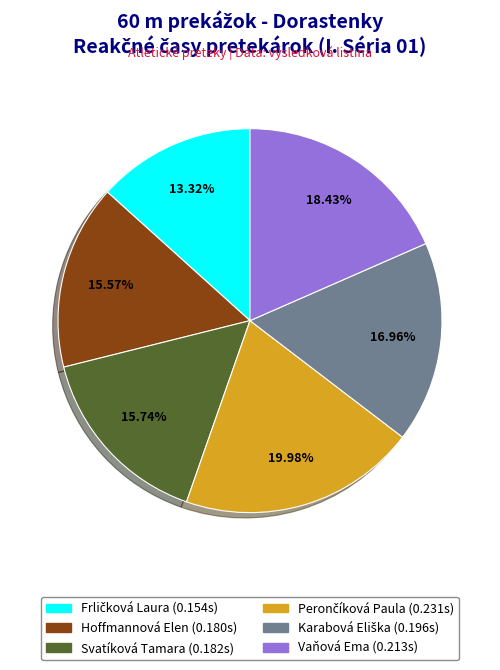

True or false: Svatíková Tamara accounts for 25% of the total.

False